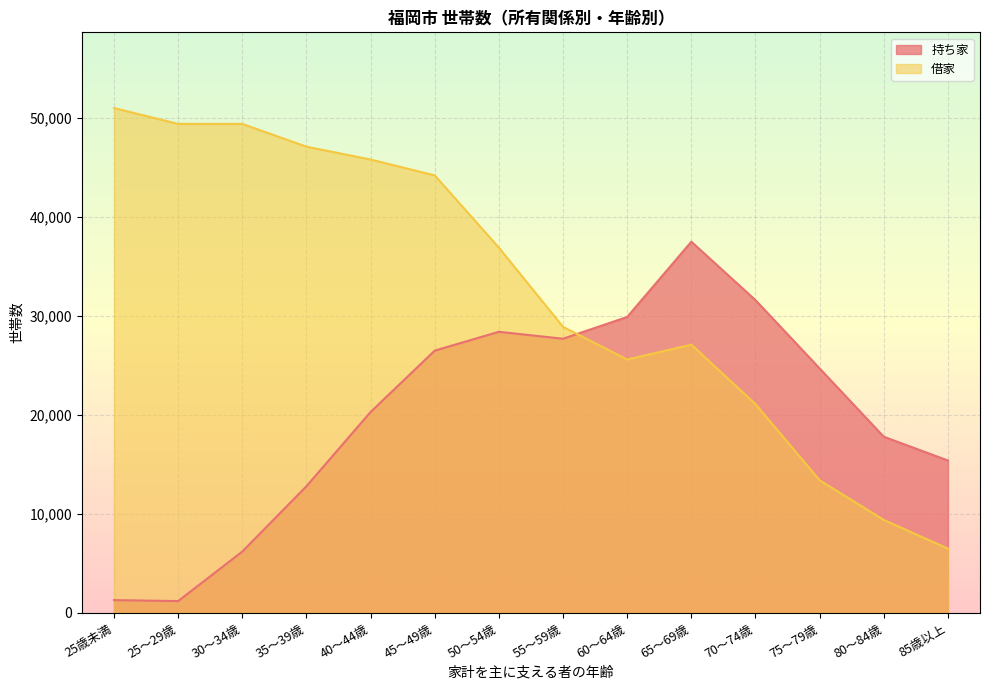

What is the greatest value displayed?

51000